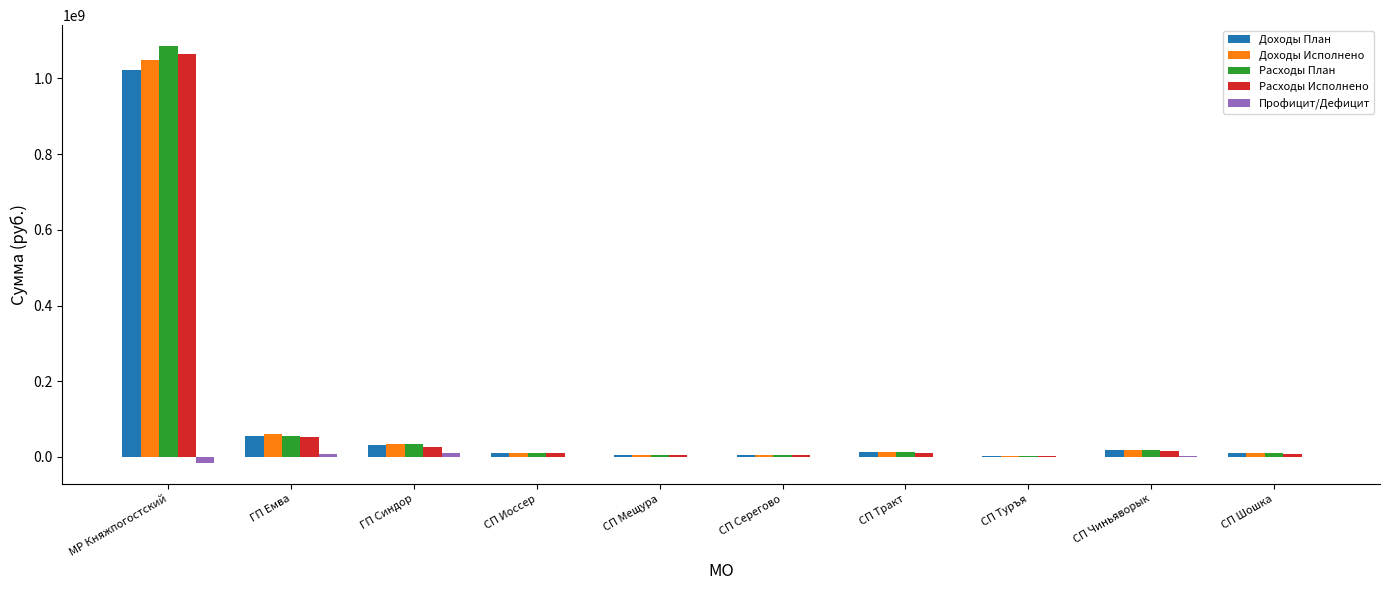

What is the sum of all Расходы Исполнено values?

1202821554.2